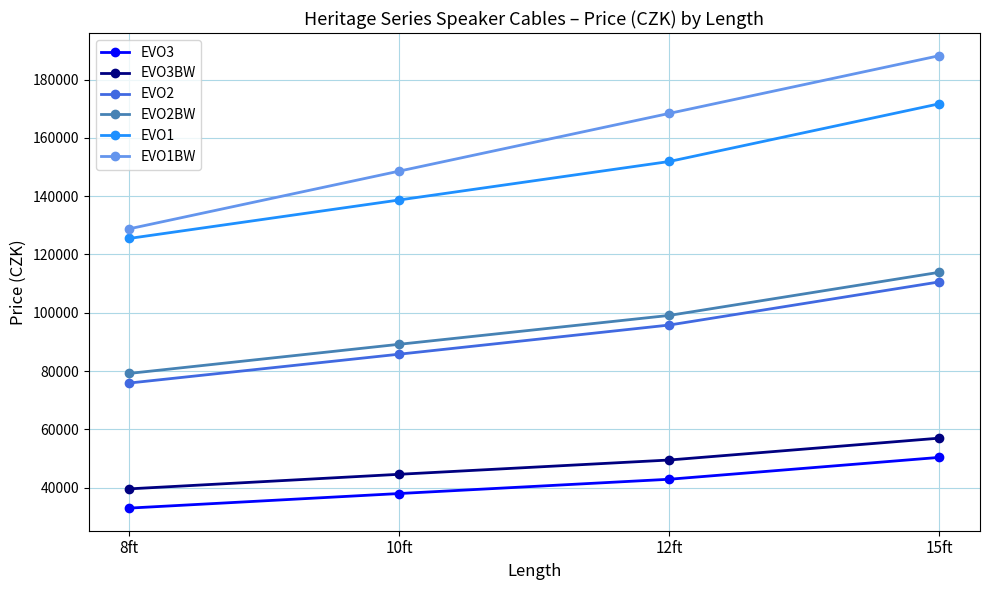

Reading left to right, what are all the values shown in this chart?

EVO3: 8ft=32990	10ft=37990	12ft=42890	15ft=50390
EVO3BW: 8ft=39590	10ft=44590	12ft=49490	15ft=56990
EVO2: 8ft=75890	10ft=85790	12ft=95790	15ft=110590
EVO2BW: 8ft=79190	10ft=89190	12ft=99090	15ft=113890
EVO1: 8ft=125490	10ft=138690	12ft=151890	15ft=171690
EVO1BW: 8ft=128790	10ft=148590	12ft=168390	15ft=188190